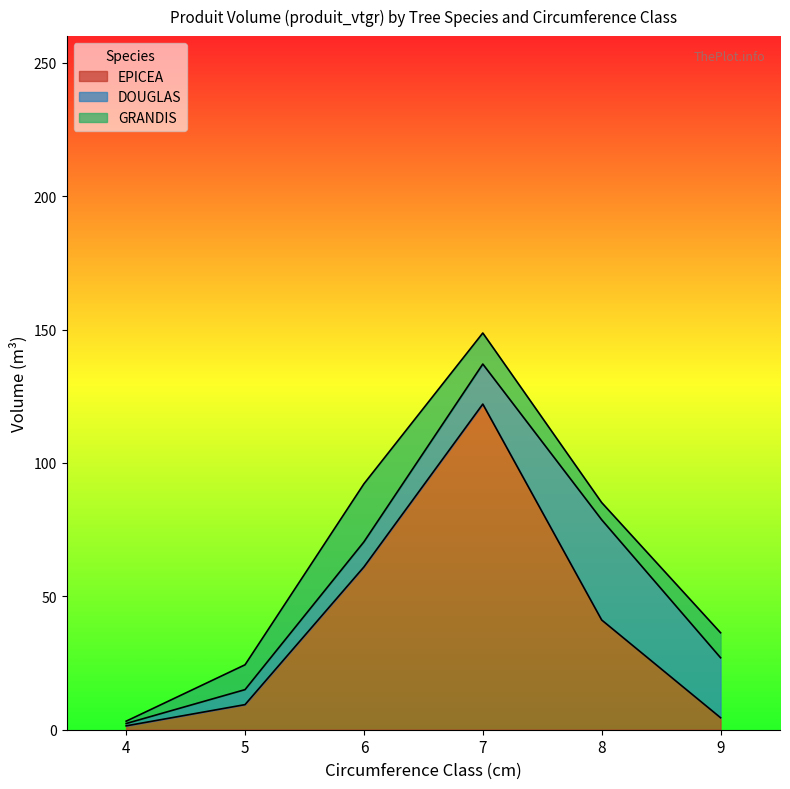

At which category is the sum across all series the highest?

7